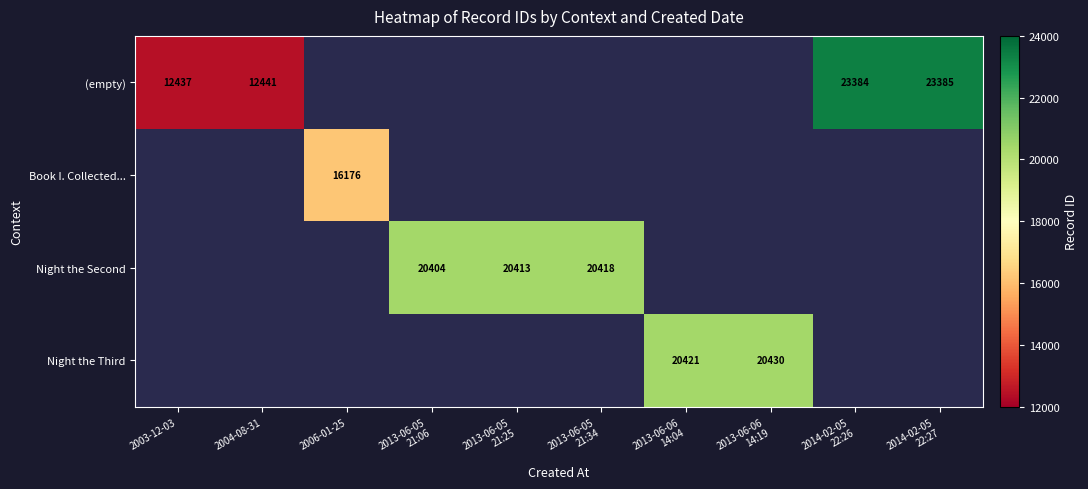

True or false: Book I. Collected... has a value of 8734 at 2006-01-25.

False